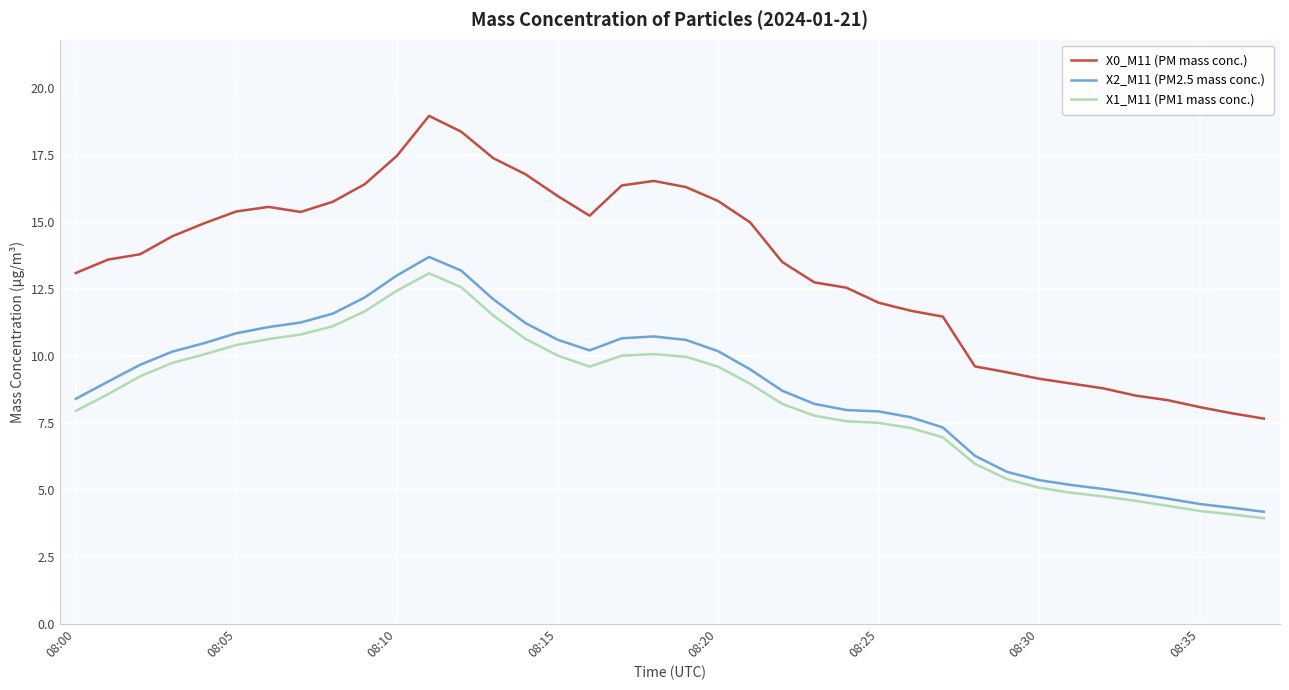

What is the maximum value shown in the chart?

19.0